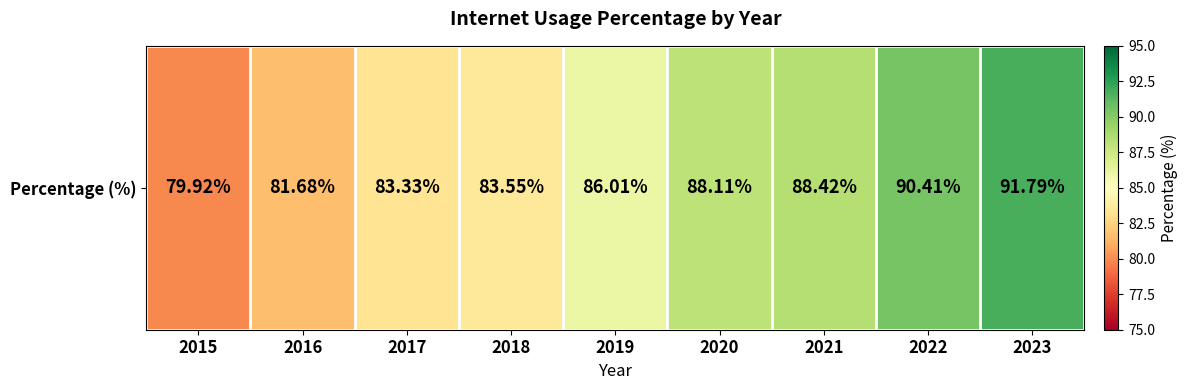

The chart shows a value of 83.3 at 2017. True or false?

True